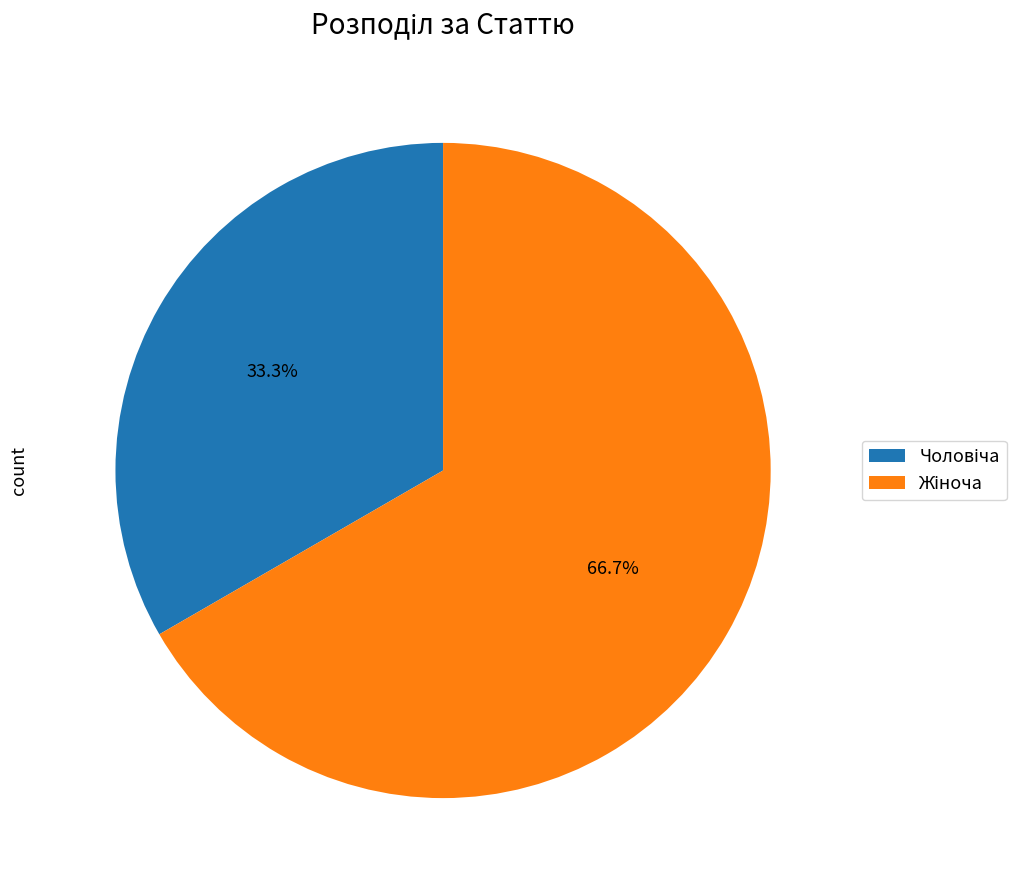

Does any single category account for the majority?

Yes